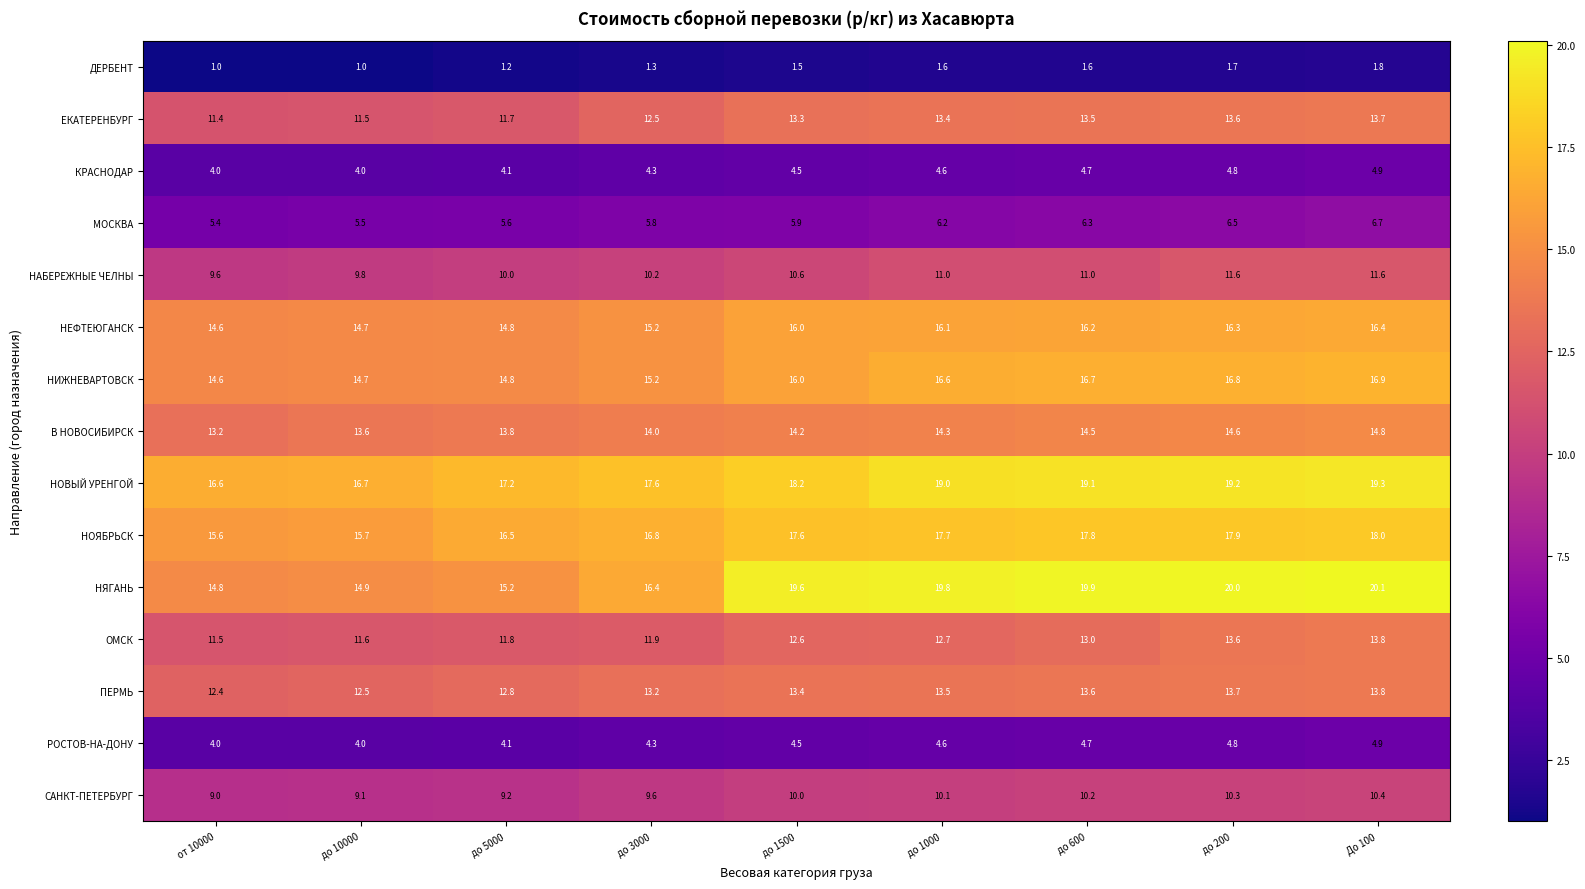

Which series has the widest spread of values?

НЯГАНЬ